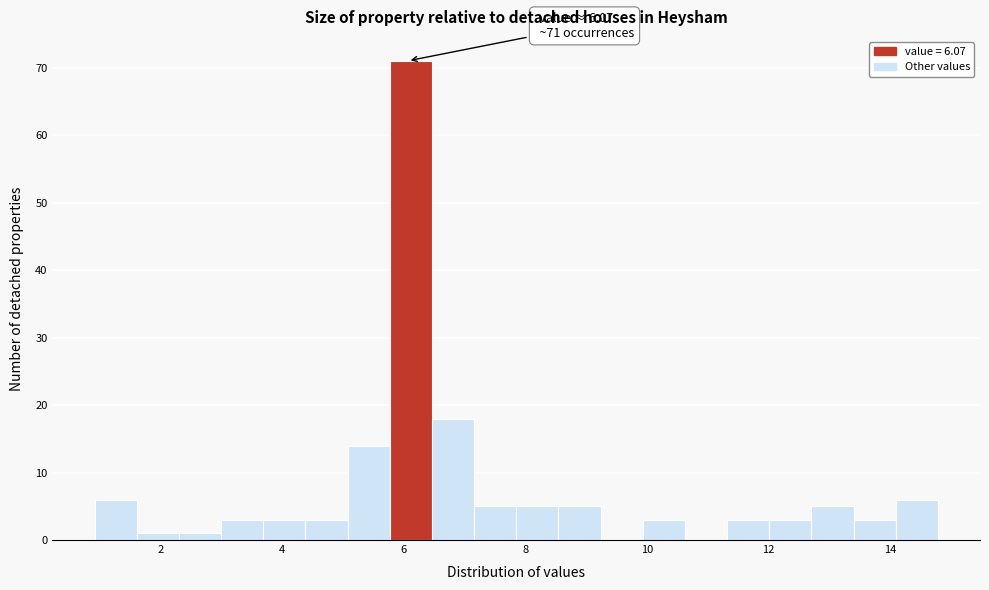

Around what value on the x-axis is the tallest bar? Give the approximate position of its centre, as read against the axis.

6.2